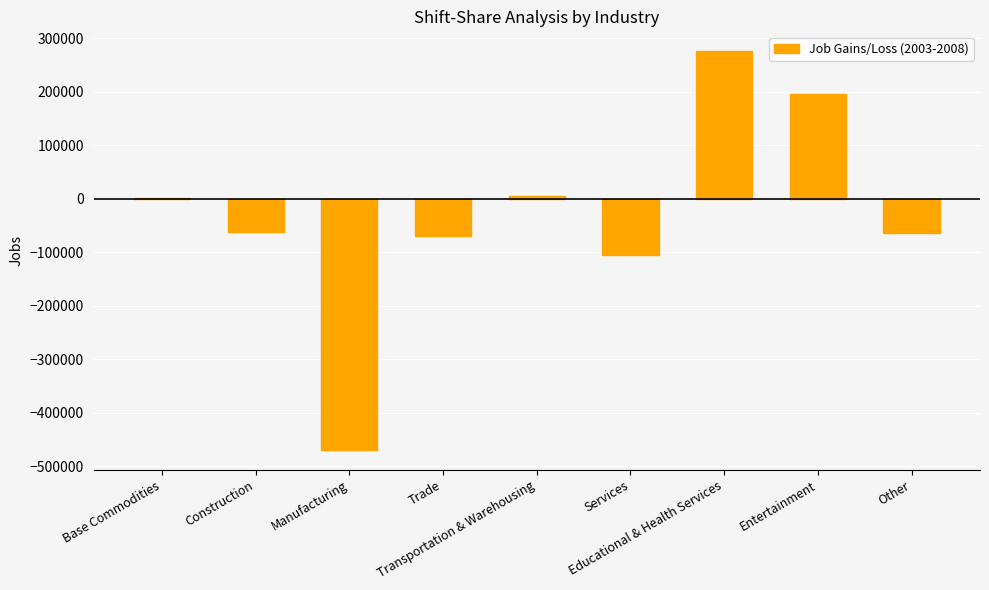

What is the sum of all values?

-292684